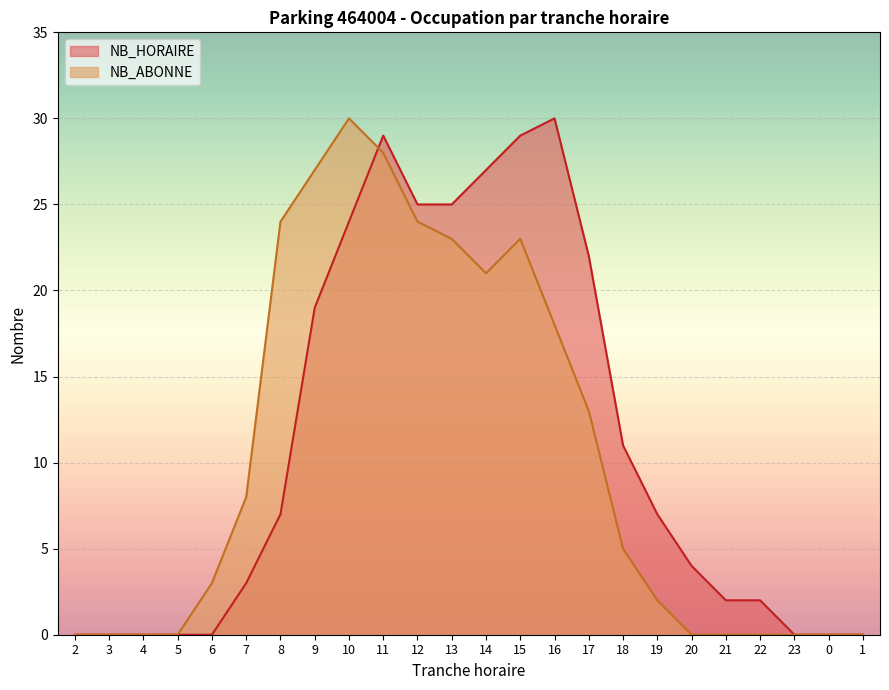

Is the value of NB_ABONNE at 4 greater than the value of NB_HORAIRE at 9?

No